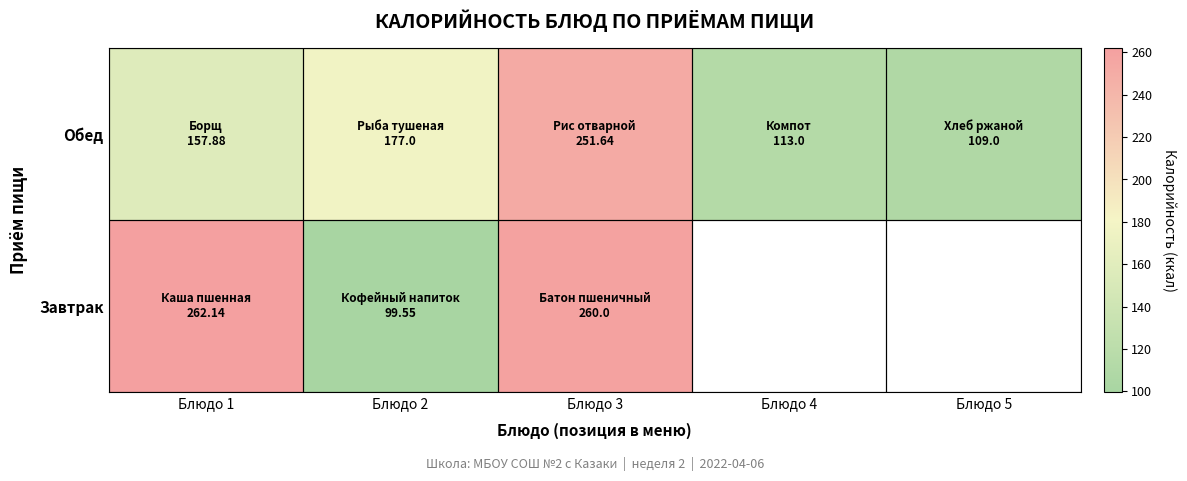

Which label corresponds to the smallest value in the chart?

Блюдо 2